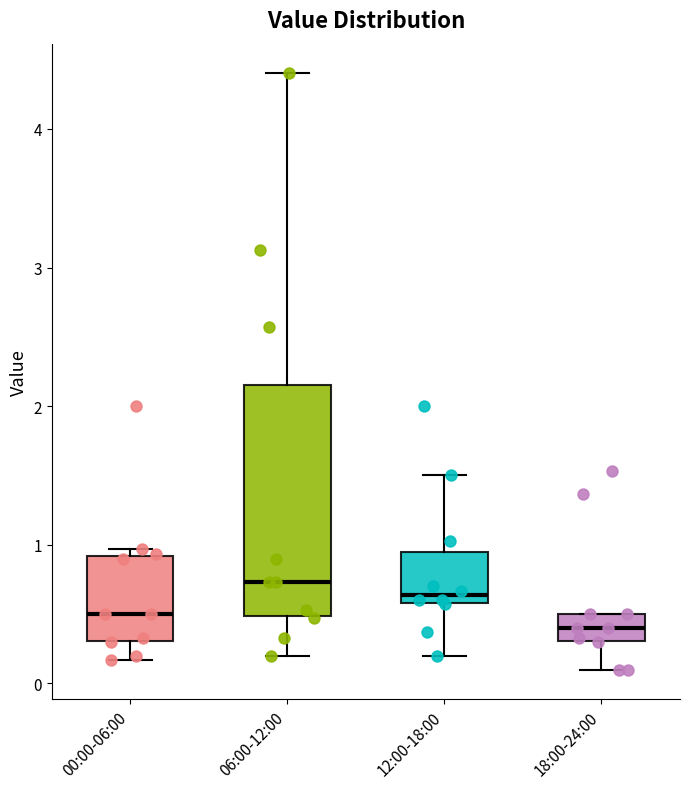

Reading left to right, transcribe this box plot: for each box, give where its median line is, the range the box spans, and where its two whiskers end, as read against the y-axis. The values are not printed on the chart, so give them approximately, as read against the axis.

00:00-06:00: median 0.5, box 0.3 to 0.9, whiskers 0.2 to 1.0
06:00-12:00: median 0.7, box 0.5 to 2.2, whiskers 0.2 to 4.4
12:00-18:00: median 0.6 (just above the box's lower edge), box 0.6 to 0.9, whiskers 0.2 to 1.5
18:00-24:00: median 0.4, box 0.3 to 0.5, whiskers 0.1 to 0.5